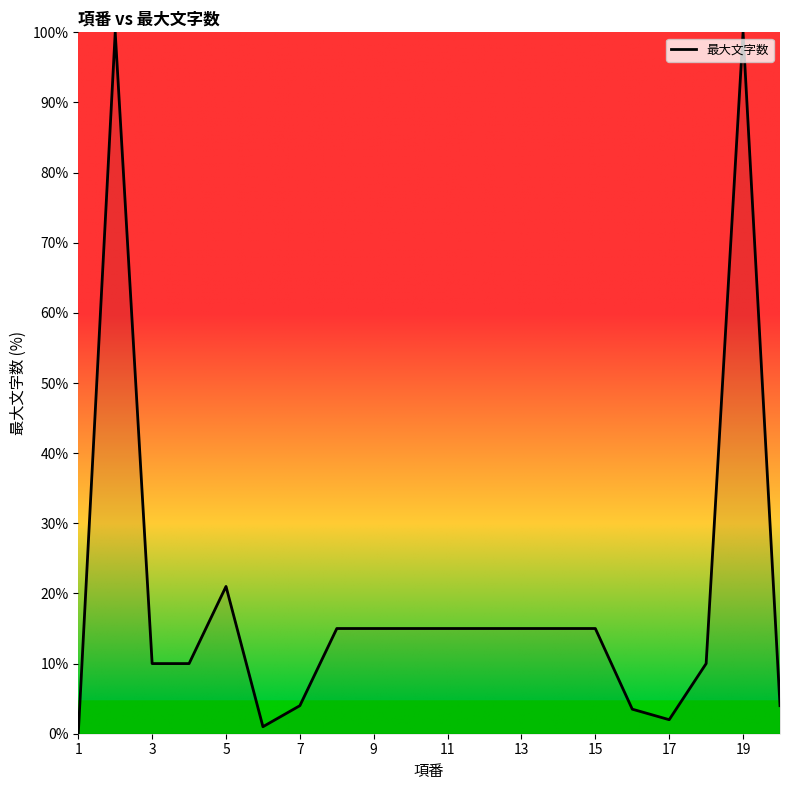

What is the difference between the maximum and minimum values?

100.0